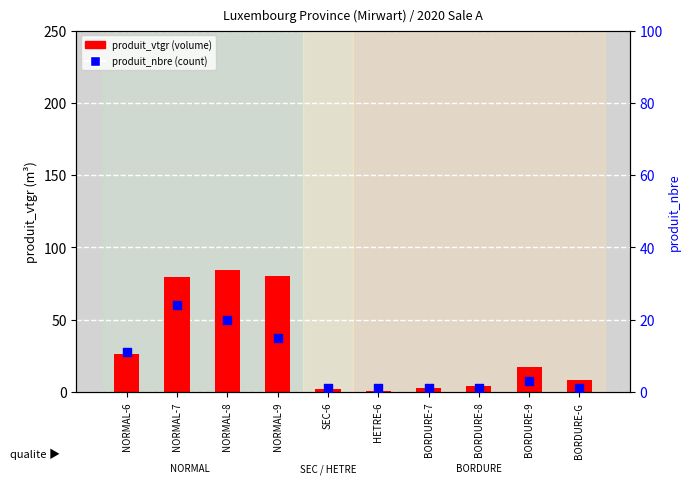

Which series contains the lowest Y value?

produit_vtgr (volume)